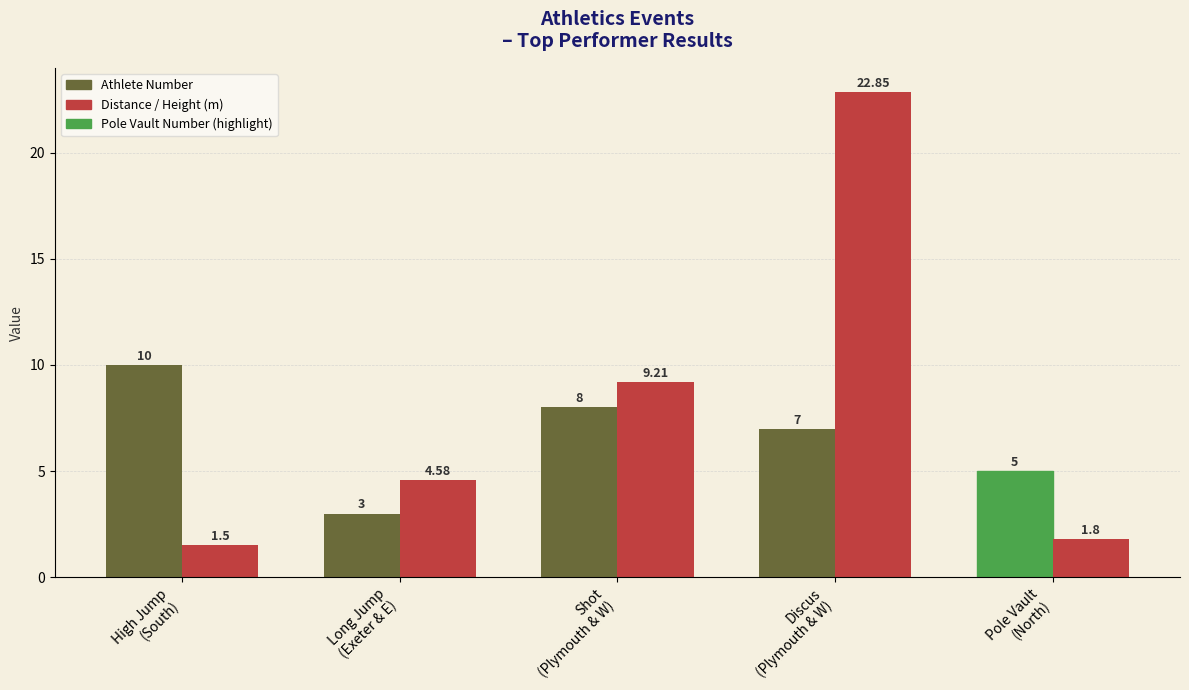

How many data points does each series have?

5